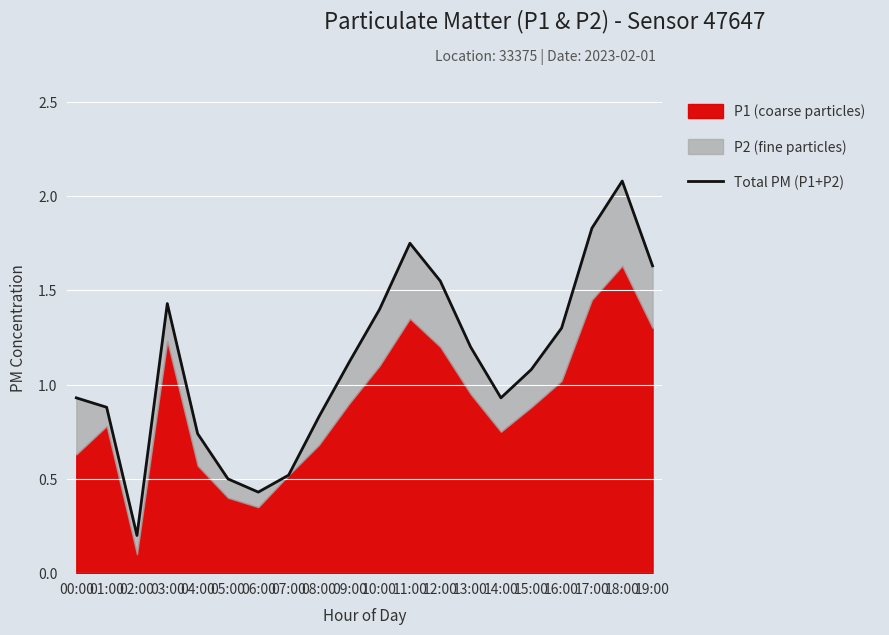

What is the value of the 6th point from the left?

0.5